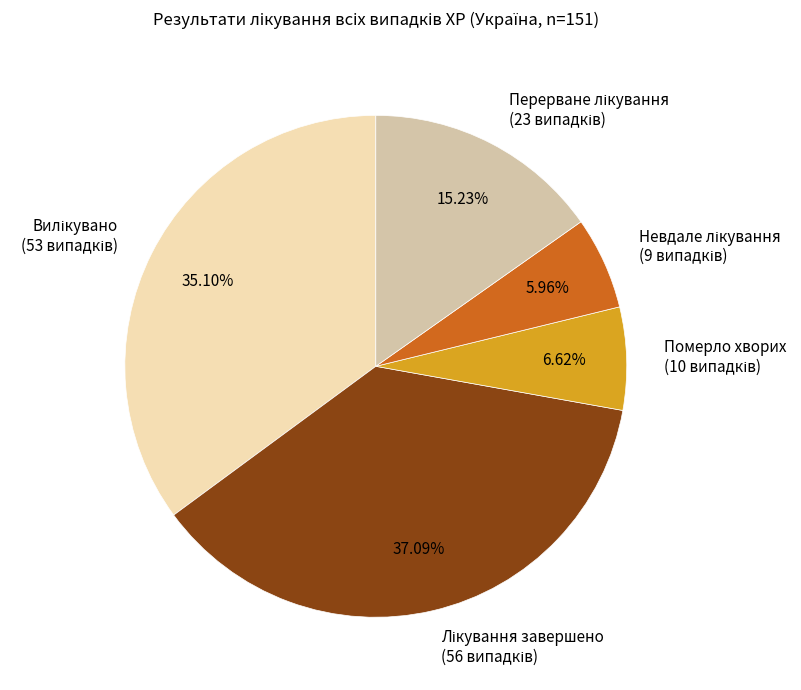

Is there a majority slice in this chart?

No